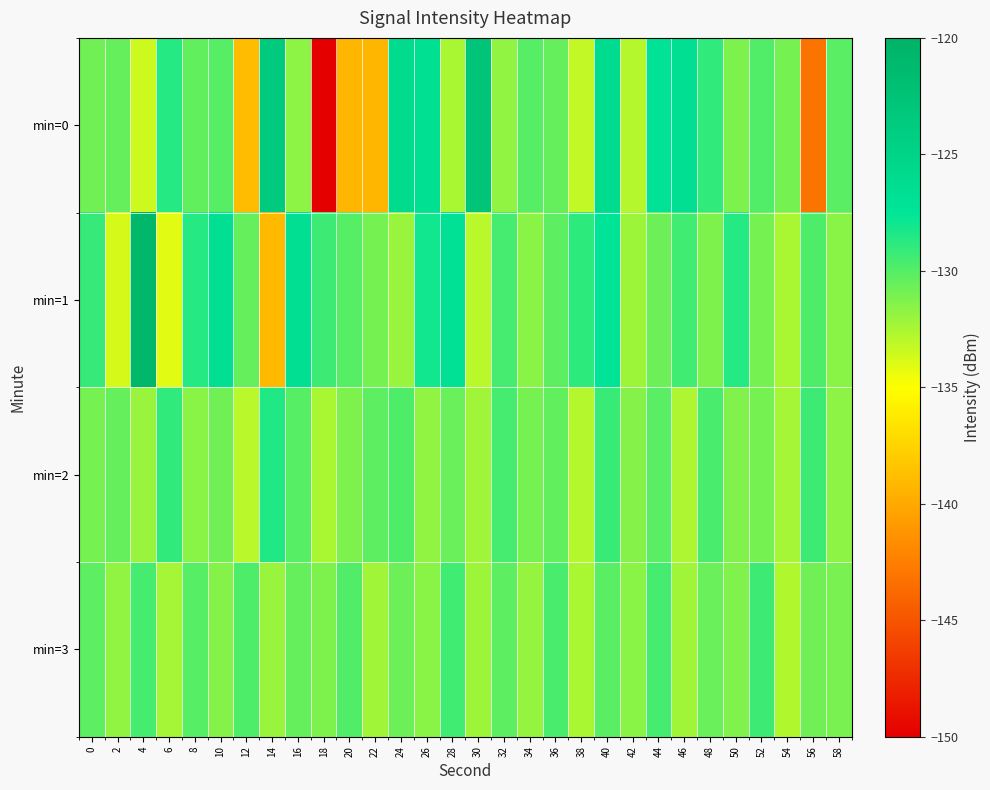

Between 4 and 50, which is larger?

50